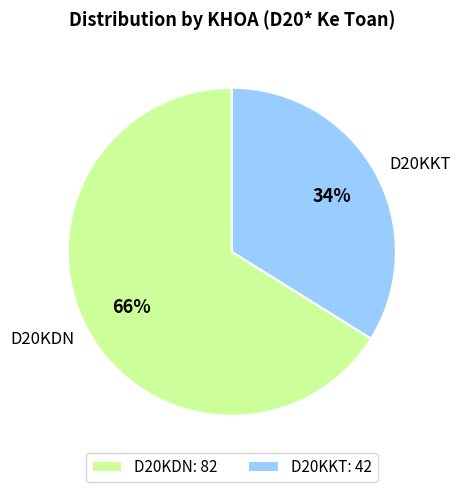

Which slice is the smallest?

D20KKT